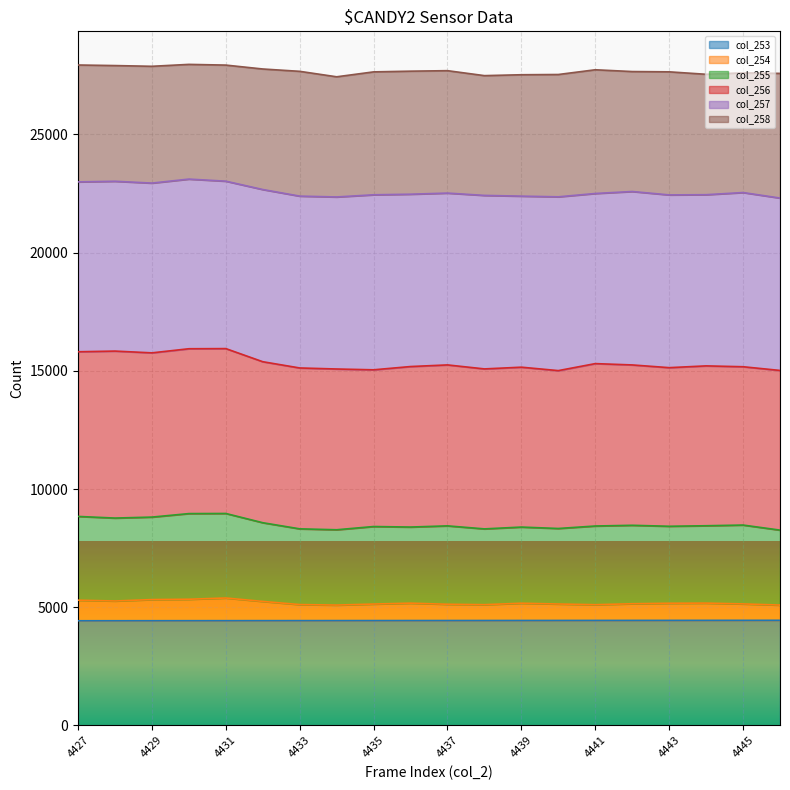

What is the highest value of the col_253 series?

4446